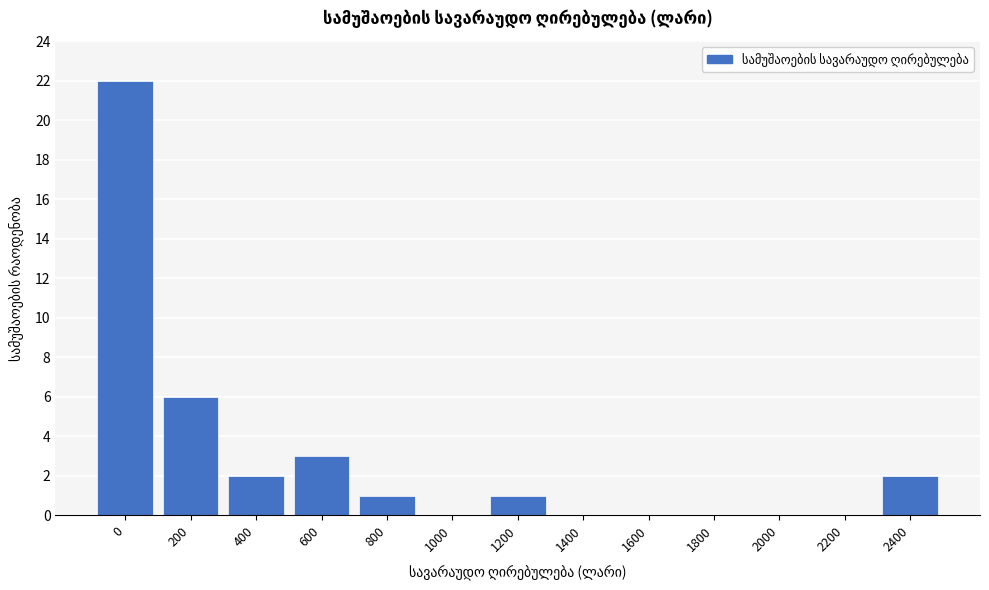

Reading left to right, list all the values displayed in this chart.

0=22	200=6	400=2	600=3	800=1	1000=0	1200=1	1400=0	1600=0	1800=0	2000=0	2200=0	2400=2